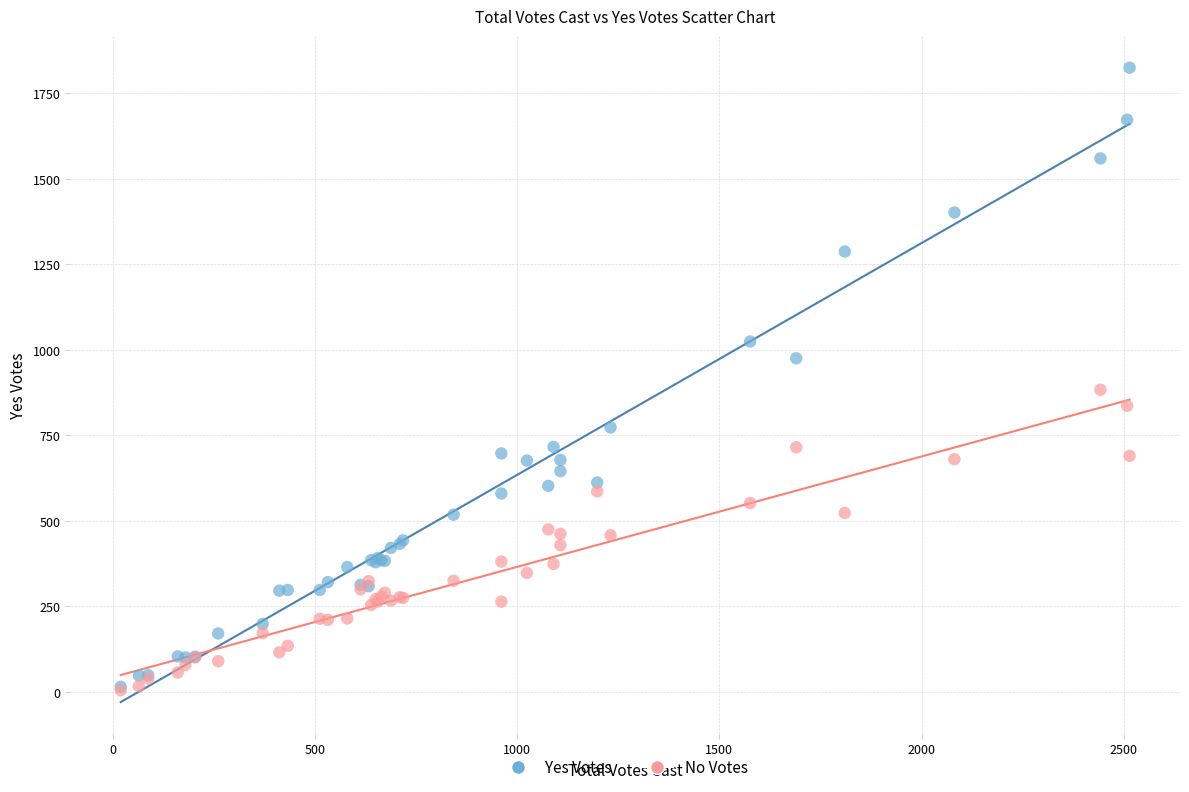

Across all series, what Y value is closest to 914?

883